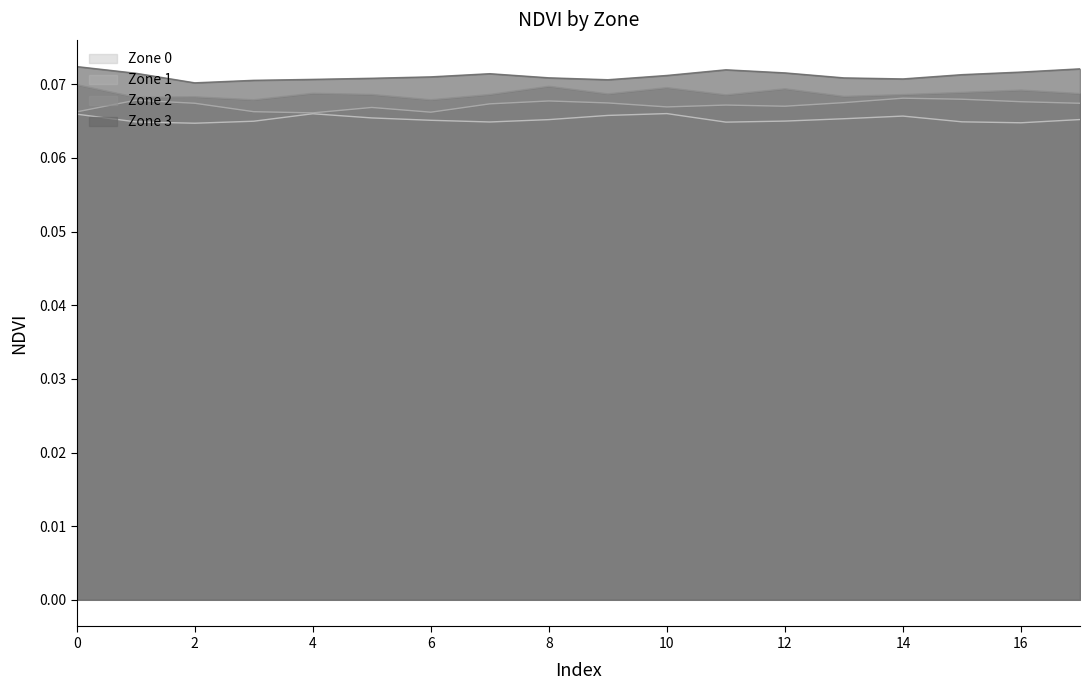

Reading left to right, list all the values displayed in this chart.

Zone 0: 0.1	0.1	0.1	0.1	0.1	0.1	0.1	0.1	0.1	0.1	0.1	0.1	0.1	0.1	0.1	0.1	0.1	0.1
Zone 1: 0.1	0.1	0.1	0.1	0.1	0.1	0.1	0.1	0.1	0.1	0.1	0.1	0.1	0.1	0.1	0.1	0.1	0.1
Zone 2: 0.1	0.1	0.1	0.1	0.1	0.1	0.1	0.1	0.1	0.1	0.1	0.1	0.1	0.1	0.1	0.1	0.1	0.1
Zone 3: 0.1	0.1	0.1	0.1	0.1	0.1	0.1	0.1	0.1	0.1	0.1	0.1	0.1	0.1	0.1	0.1	0.1	0.1